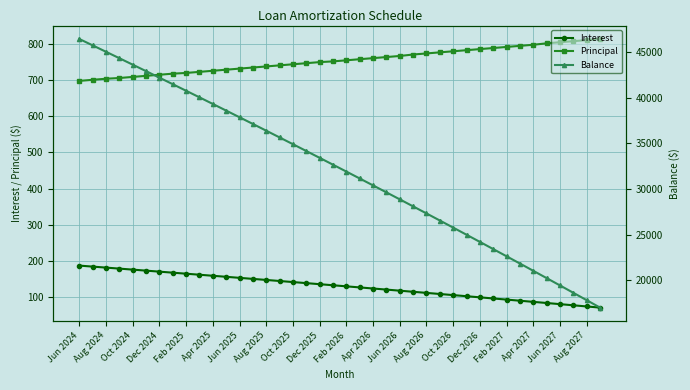

What is the minimum value for Balance?

16982.0